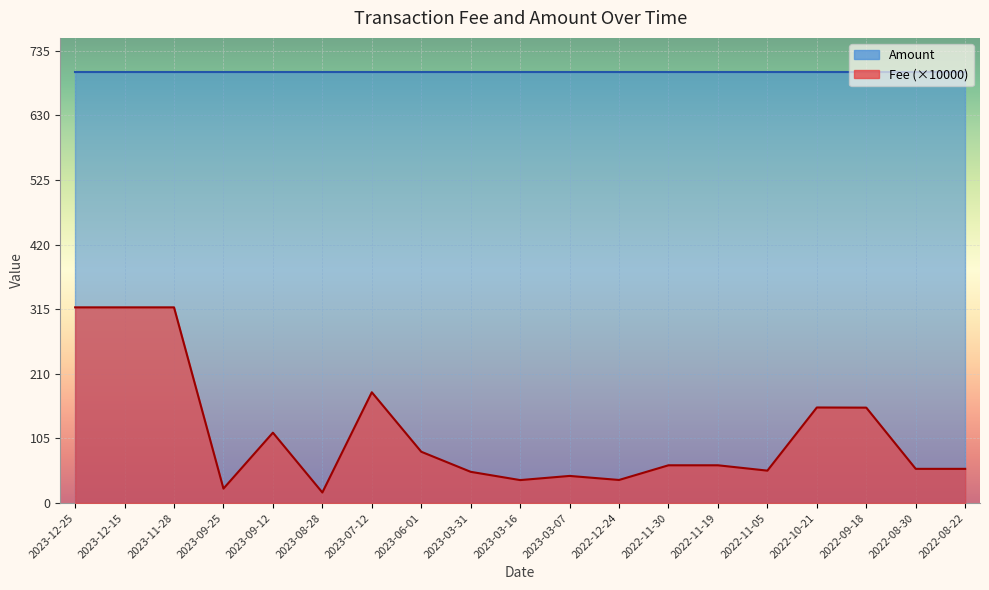

What is the difference between the maximum and minimum values?

300.9